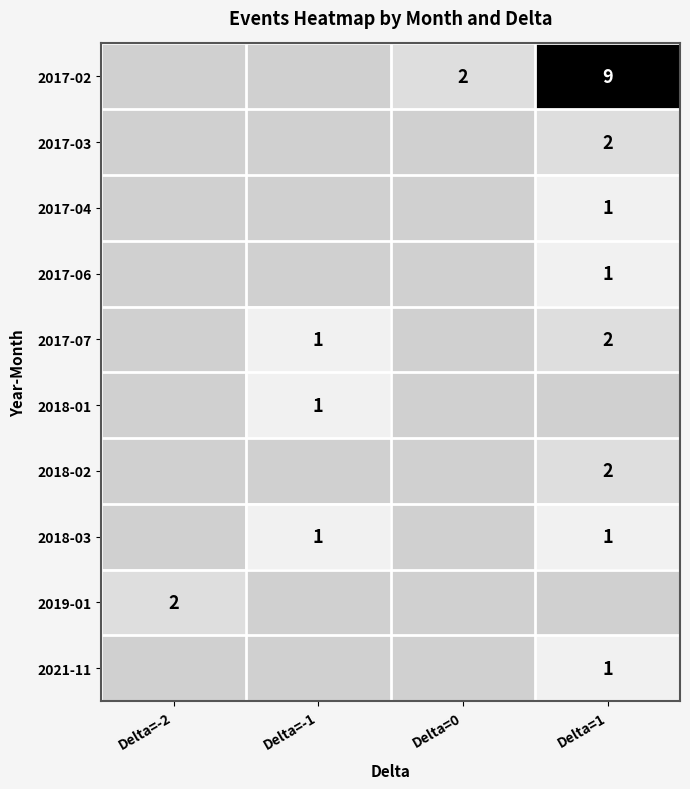

True or false: 2018-01 has a value of 2 at Delta=-1.

False